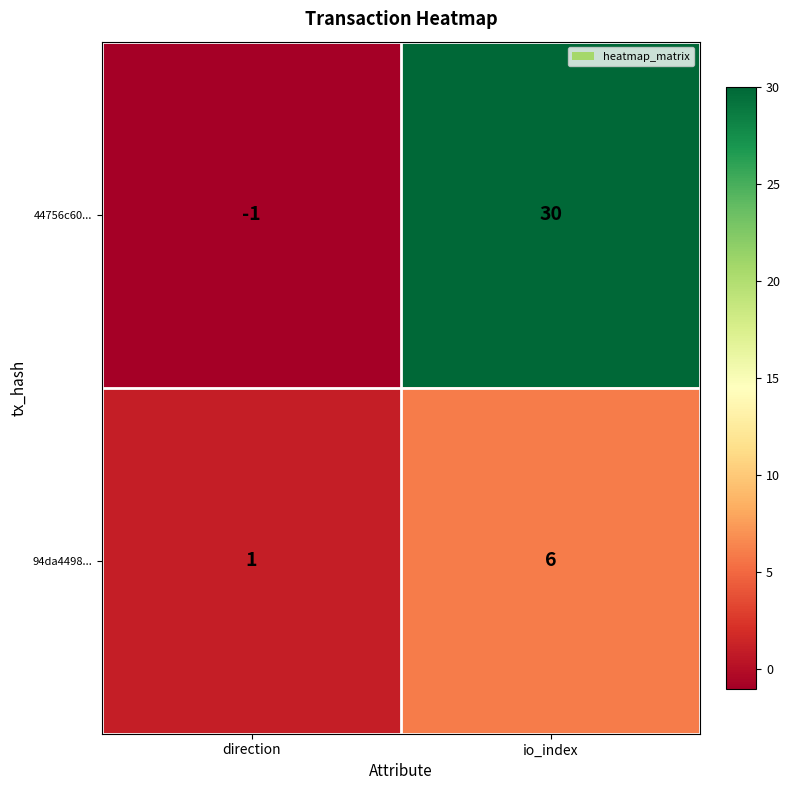

True or false: 94da4498... has a value of 1 at direction.

True